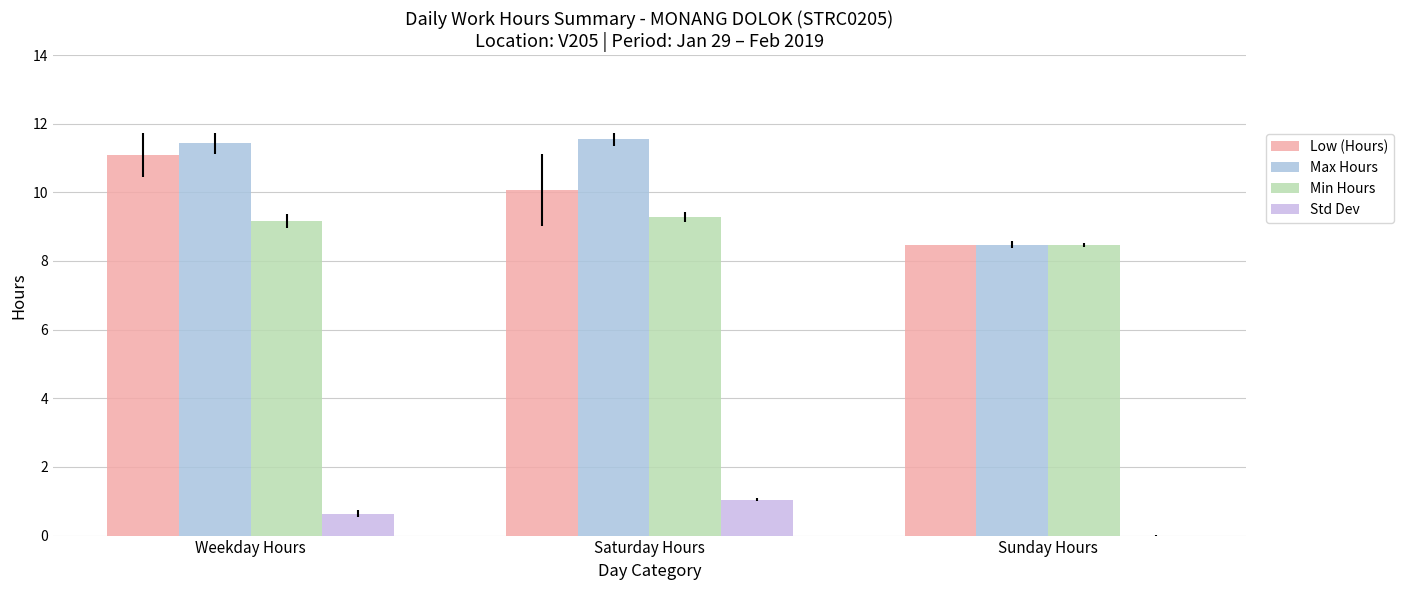

Rank the series by their maximum value, from lowest to highest.

Std Dev, Min Hours, Low (Hours), Max Hours